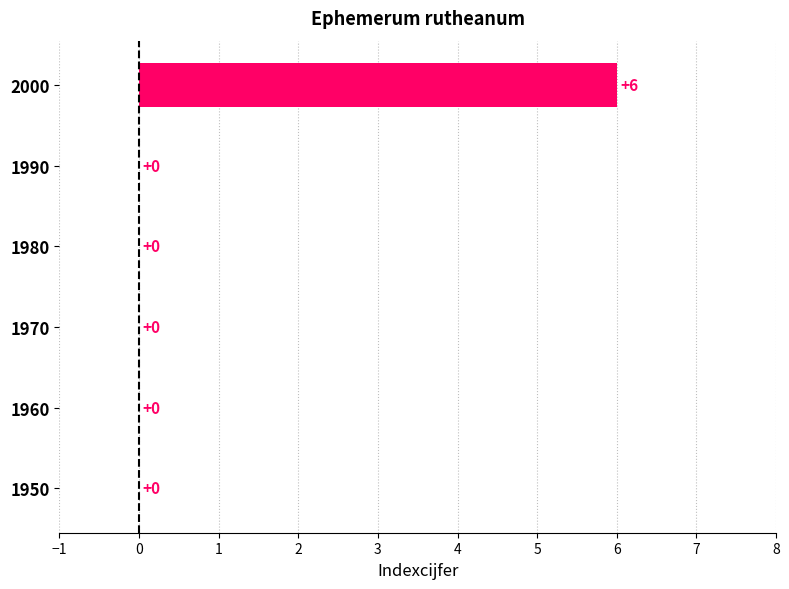

Between 2000 and 1980, which is larger?

2000